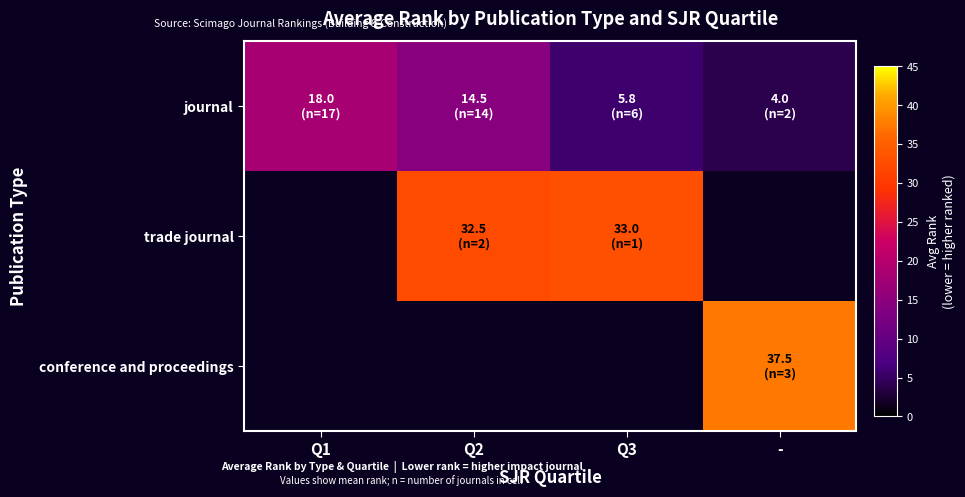

How many series are shown in this chart?

3